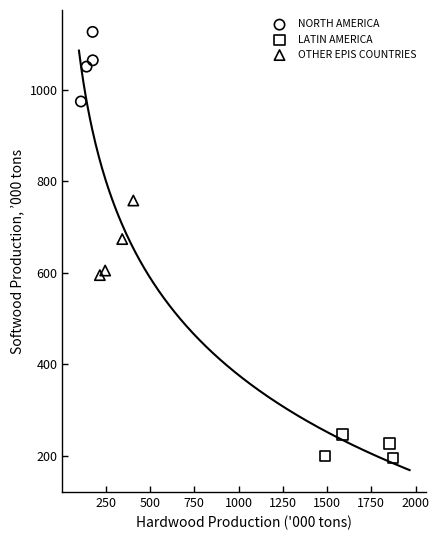

Which series reaches the maximum Y coordinate?

NORTH AMERICA